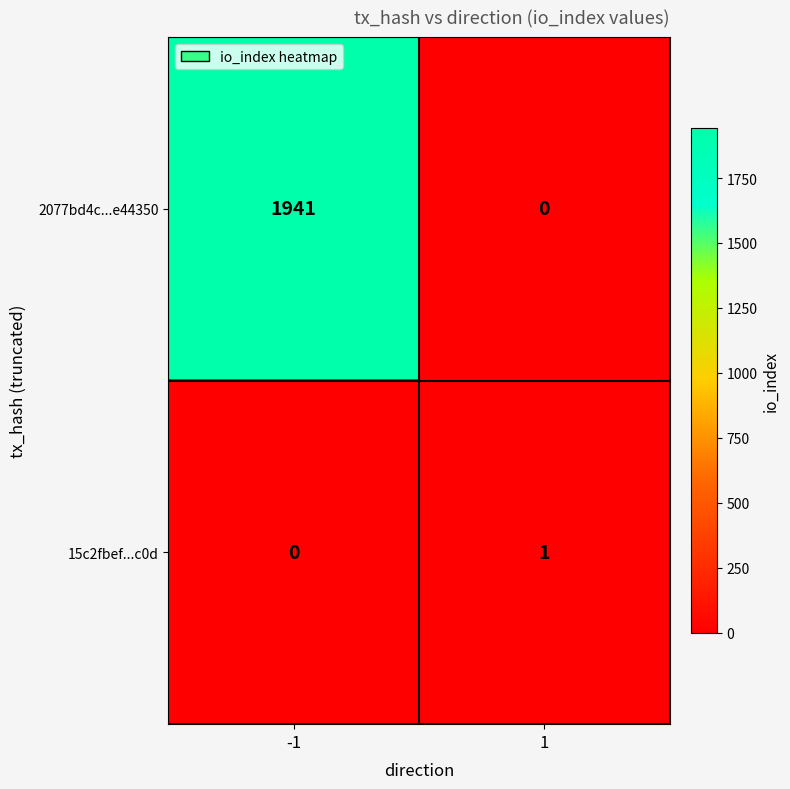

At which category is the sum across all series the highest?

-1